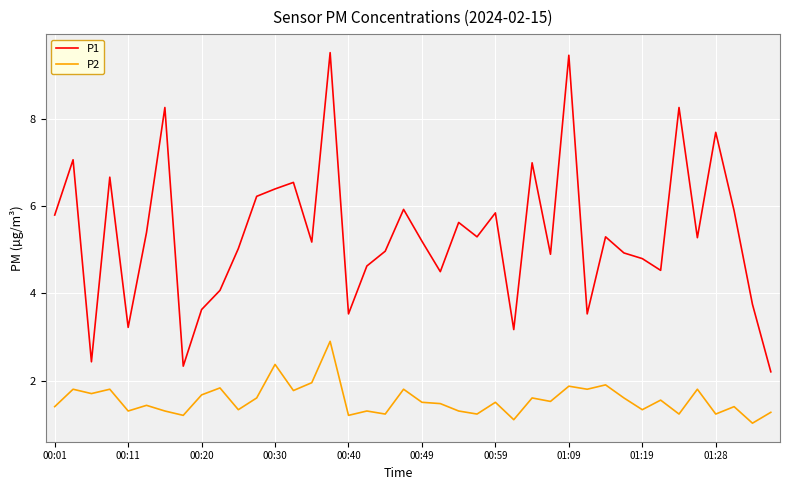

What is the sum of all P2 values?

62.1